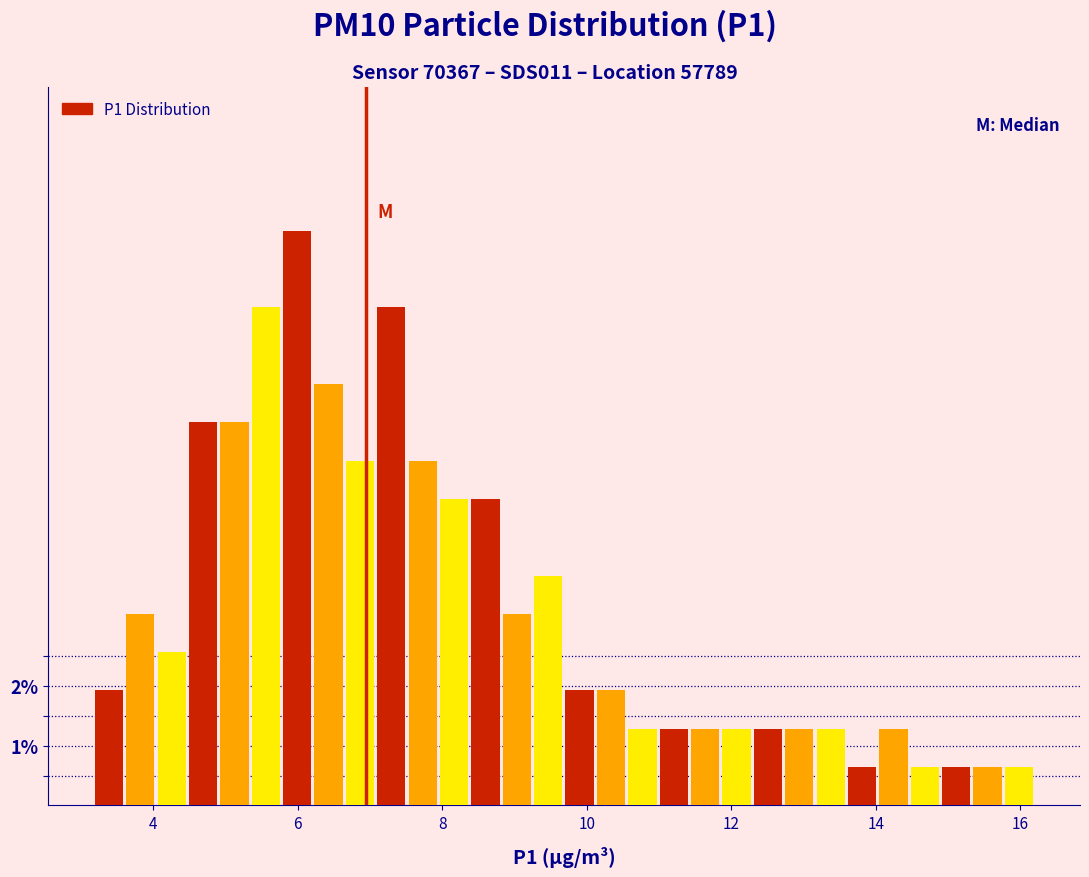

Around what value on the x-axis is the tallest bar? Give the approximate position of its centre, as read against the axis.

6.0